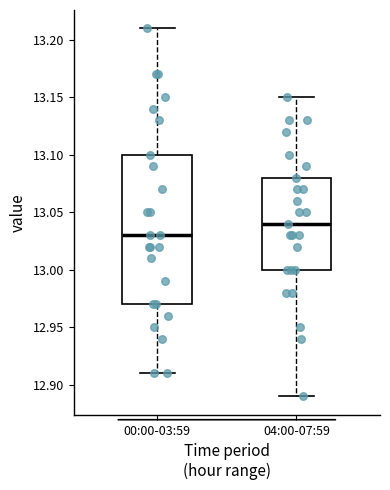

Where is the upper edge of the box for 04:00-07:59 on the y-axis? The values are not printed on the chart, so give them approximately, as read against the axis.

13.08